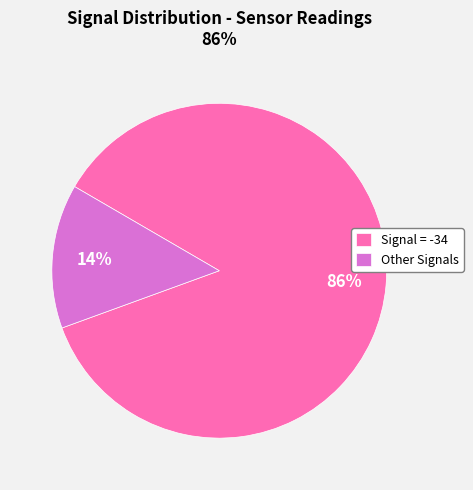

Between Signal = -34 and Other Signals, which is larger?

Signal = -34